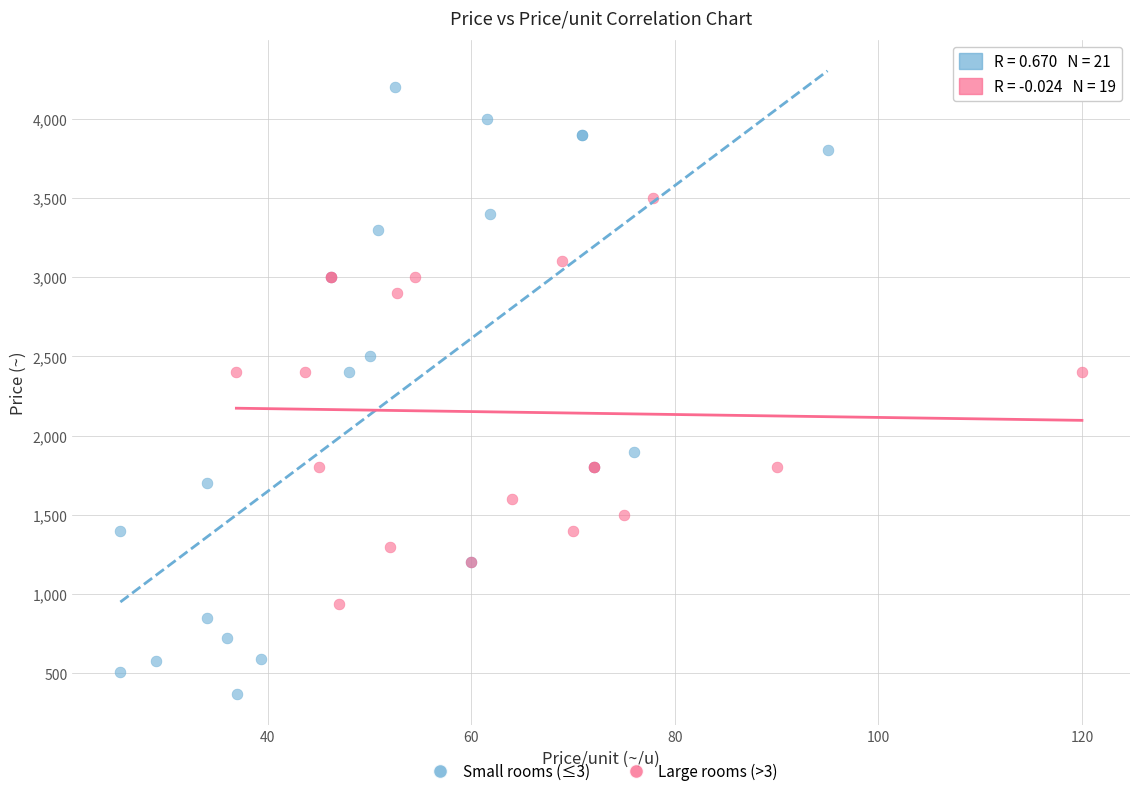

Which series has the largest Y range (max minus min)?

Small rooms (≤3)